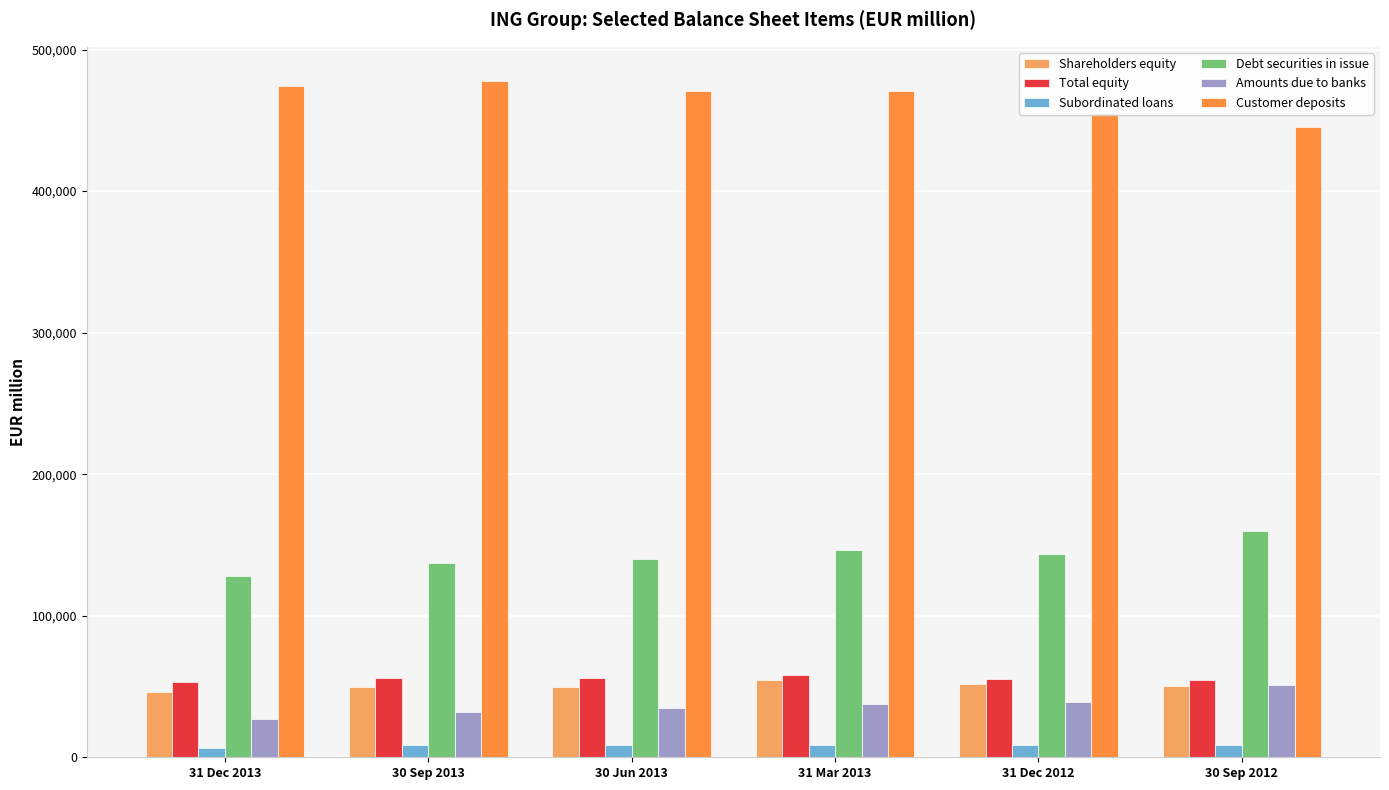

How many bars are there in total?

36